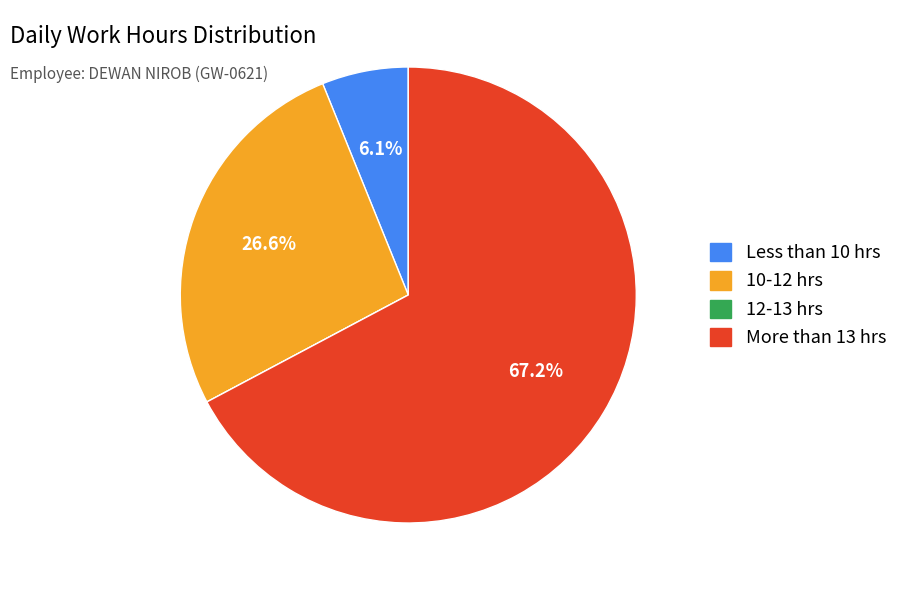

Is there any slice that represents more than half of the pie?

Yes